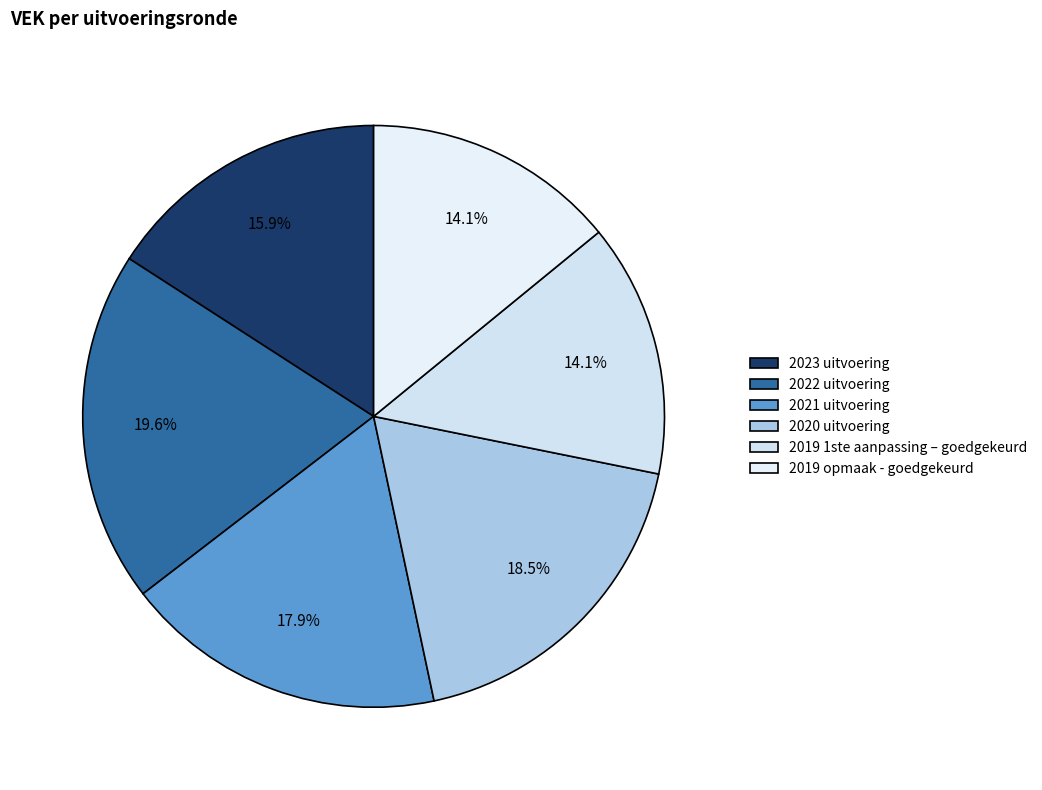

Rank the categories by value from highest to lowest.

2022 uitvoering, 2020 uitvoering, 2021 uitvoering, 2023 uitvoering, 2019 1ste aanpassing – goedgekeurd, 2019 opmaak - goedgekeurd